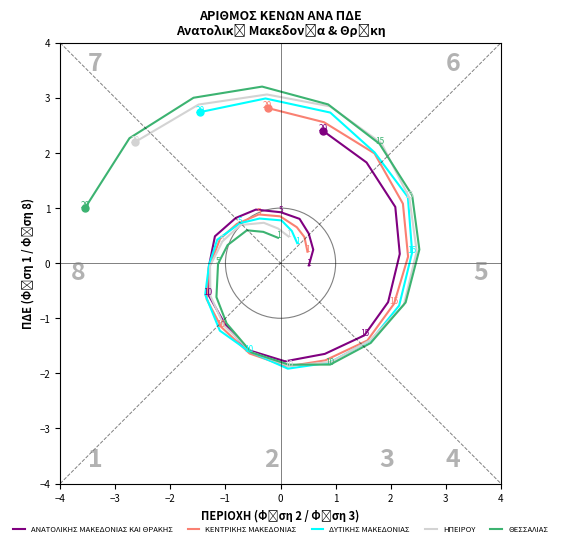

At which category does the chart reach its minimum across all series?

10